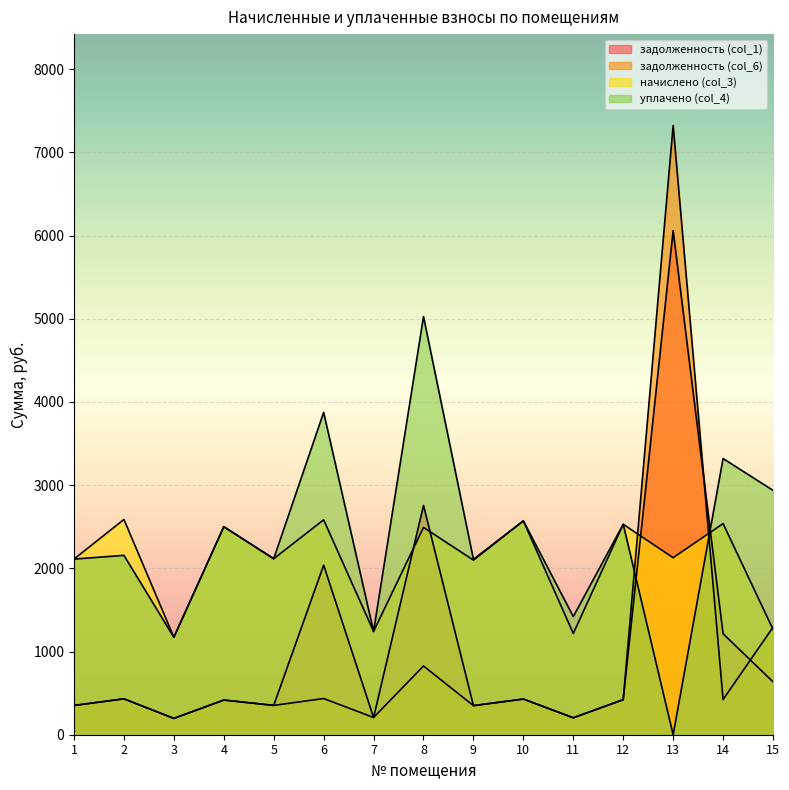

What is the maximum value for начислено (col_3)?

2587.5